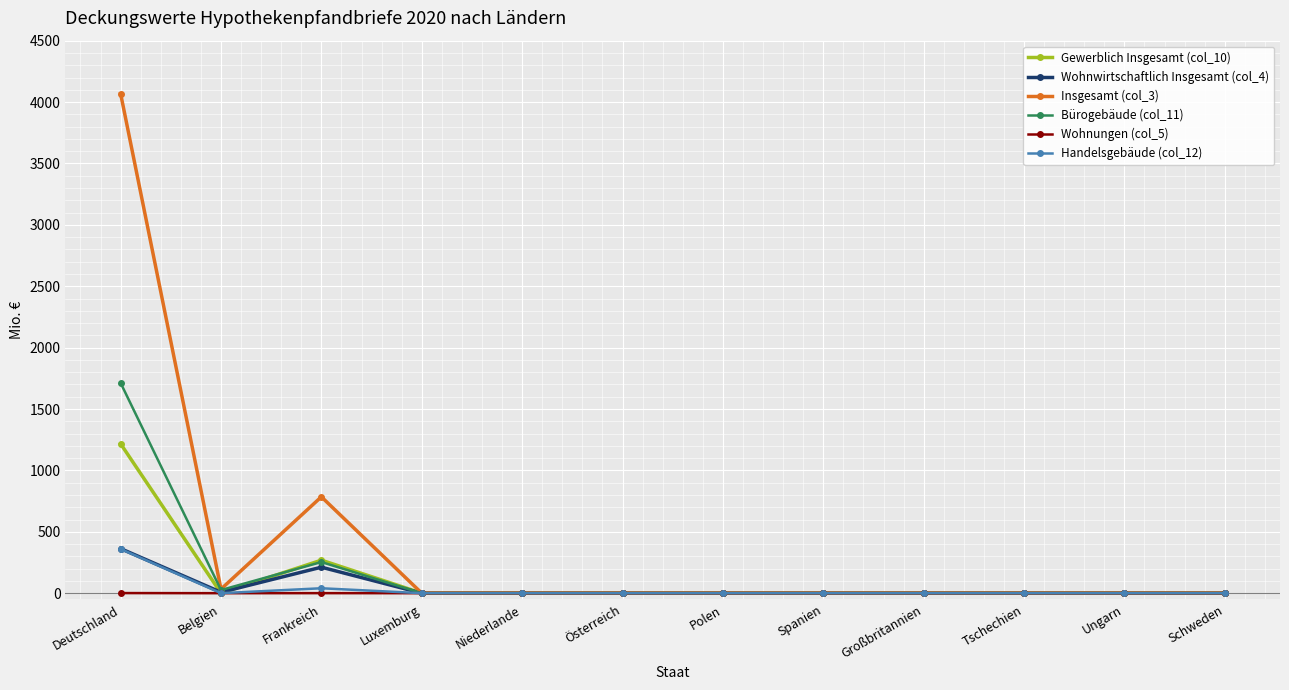

Where is the first local minimum for Wohnwirtschaftlich Insgesamt (col_4)?

Belgien